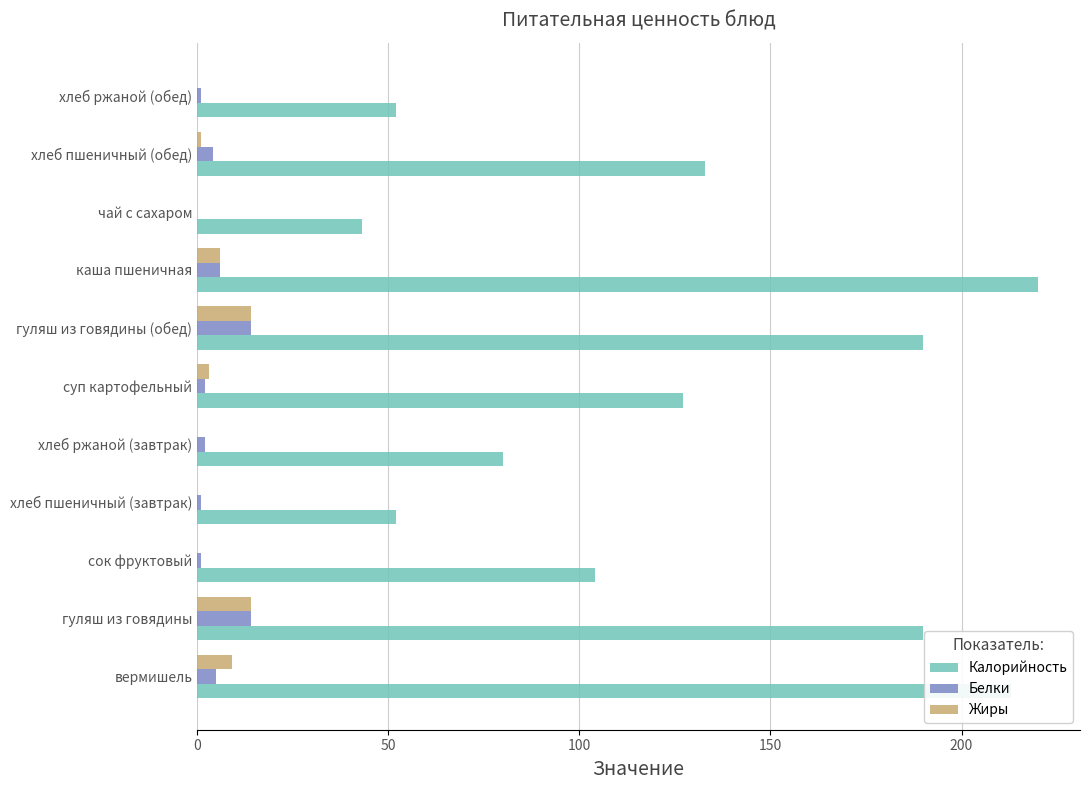

Which category has the highest value across all series?

каша пшеничная